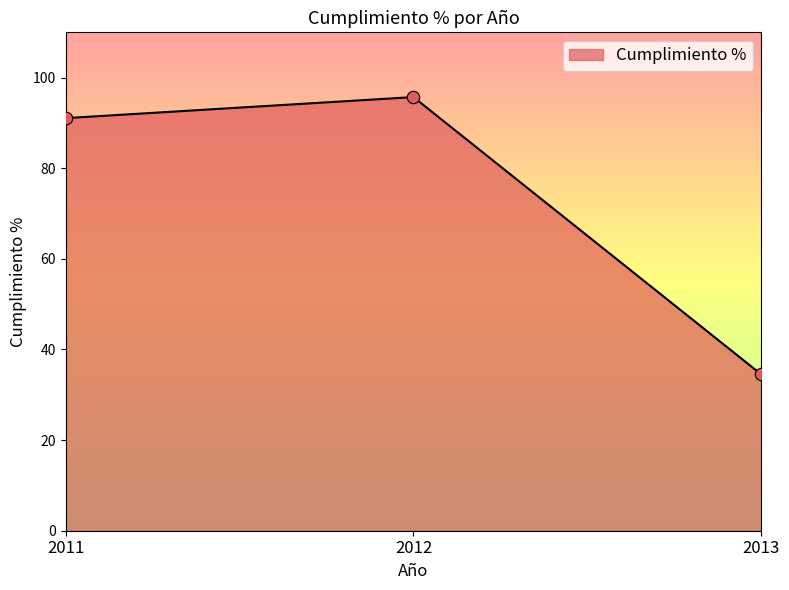

What is the change in value from 2012 to 2013?

-61.2